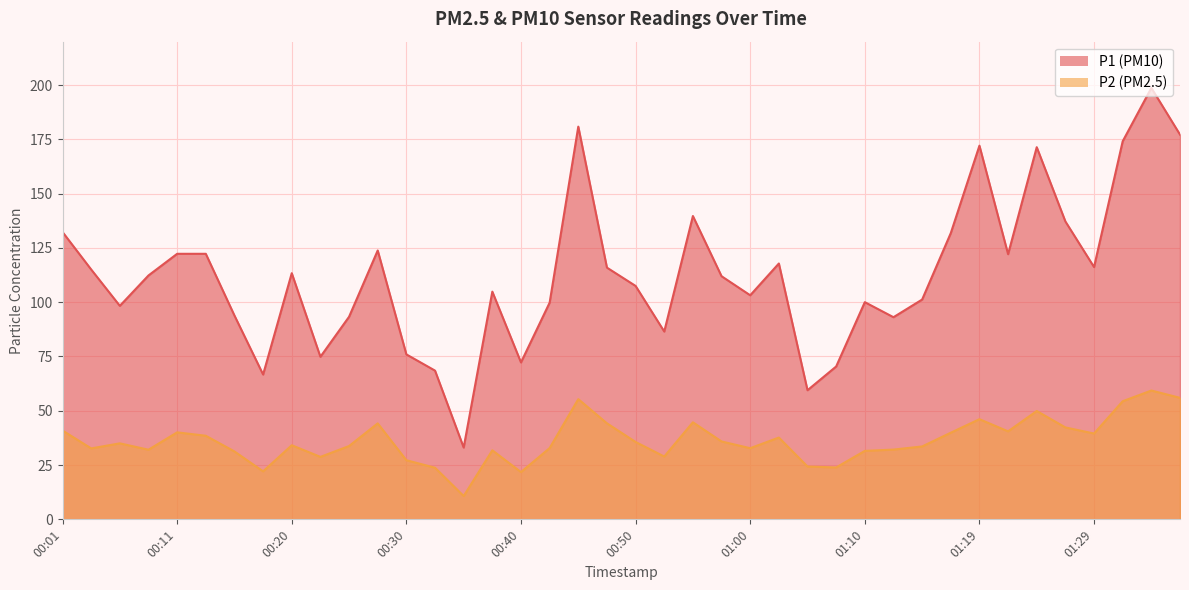

At which category is the sum across all series the highest?

01:34